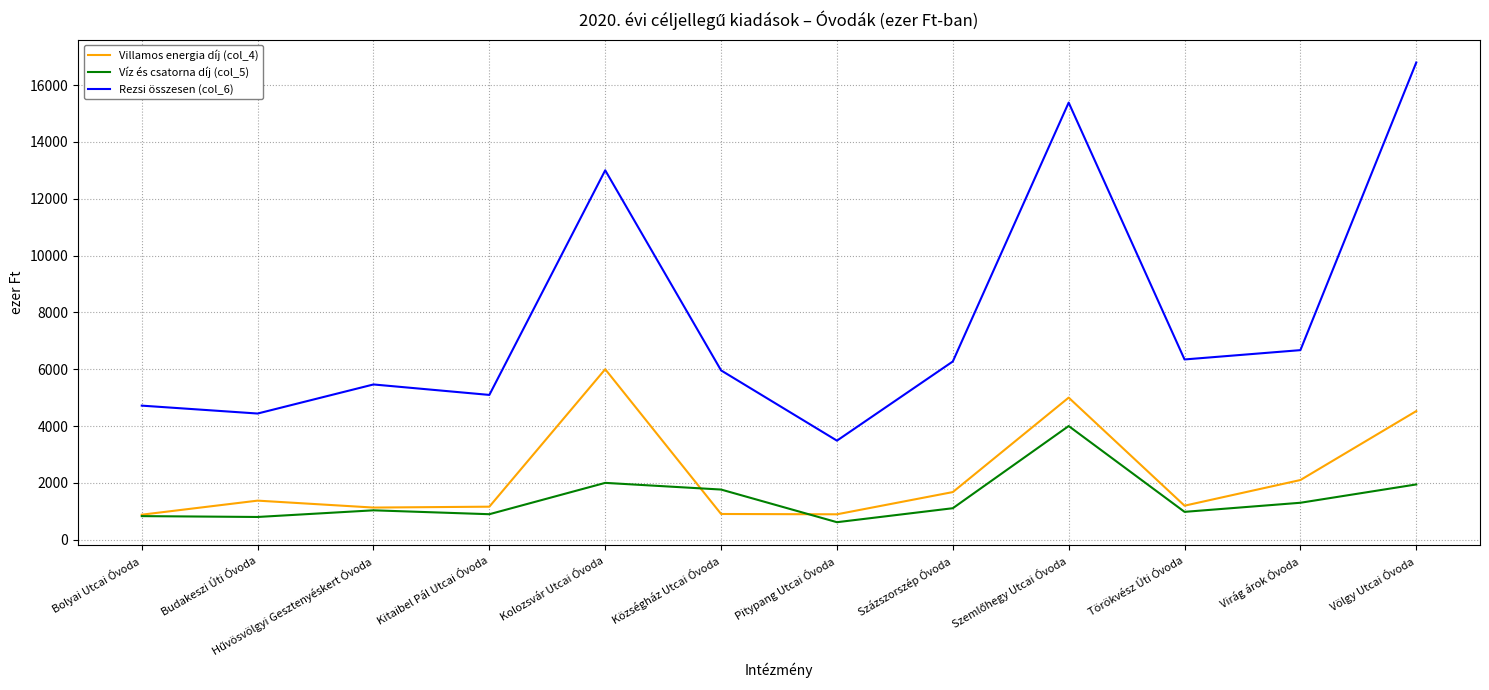

List the series in order of their peak value, lowest first.

Víz és csatorna díj (col_5), Villamos energia díj (col_4), Rezsi összesen (col_6)